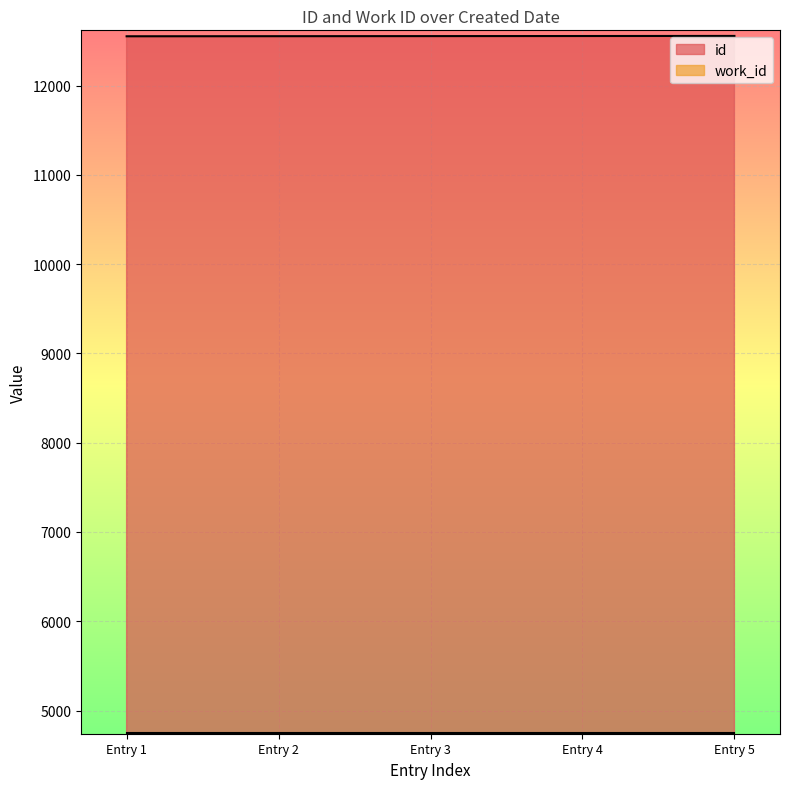

What is the average value?

12554